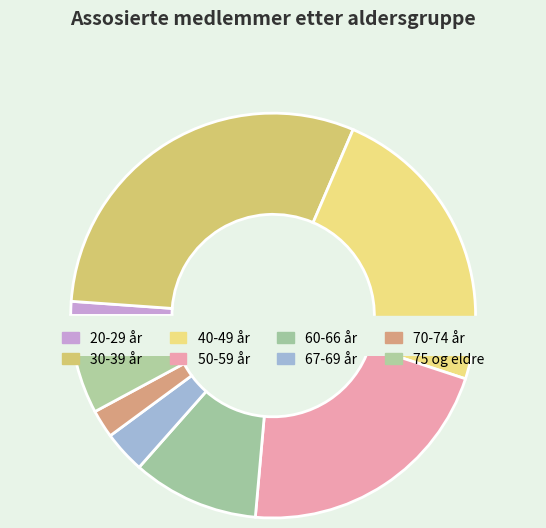

How many slices are in this pie chart?

8